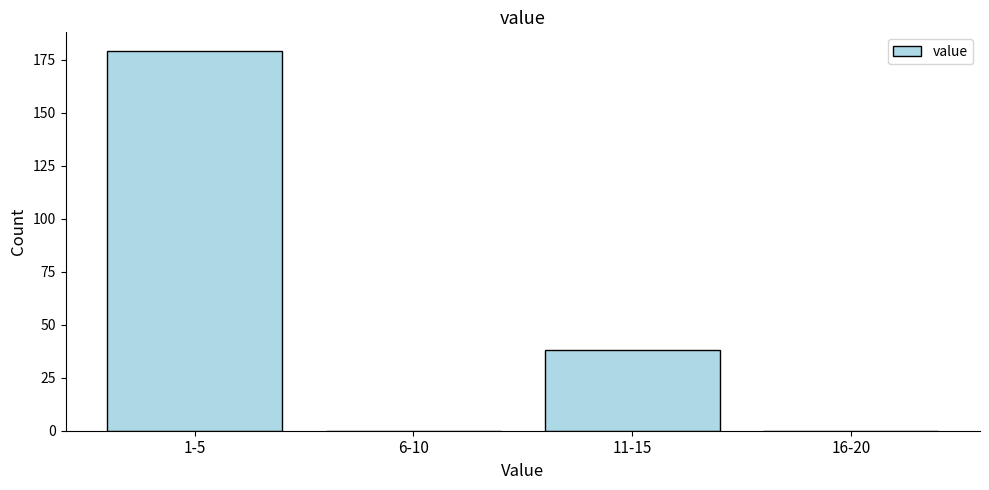

Reading right to left, transcribe all the data shown in this chart.

16-20=0	11-15=38	6-10=0	1-5=179